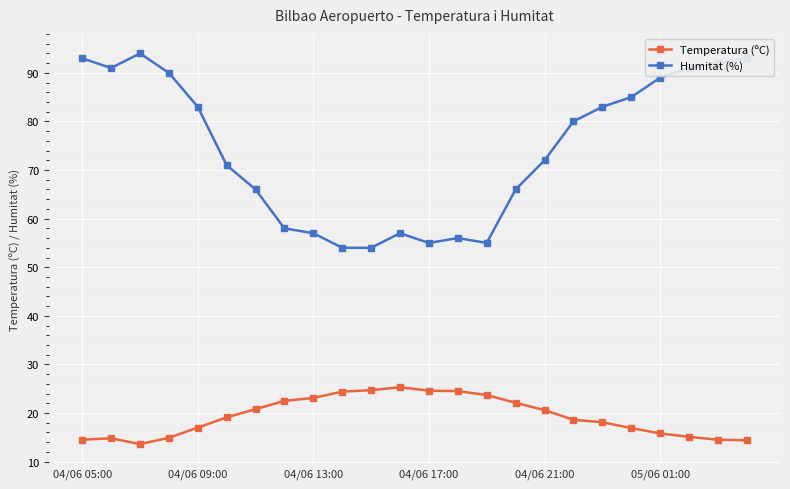

At how many categories does at least one series exceed 28?

24